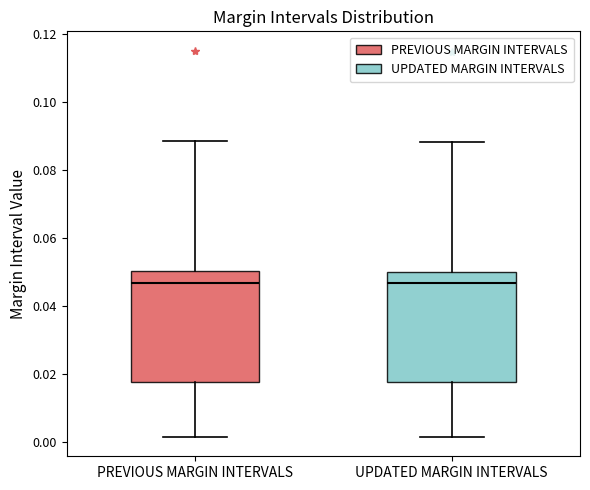

Reading left to right, transcribe this box plot: for each box, give where its median line is, the range the box spans, and where its two whiskers end, as read against the y-axis. The values are not printed on the chart, so give them approximately, as read against the axis.

PREVIOUS MARGIN INTERVALS: median 0.046, box 0.018 to 0.050, whiskers 0.002 to 0.088
UPDATED MARGIN INTERVALS: median 0.046, box 0.018 to 0.050, whiskers 0.002 to 0.088